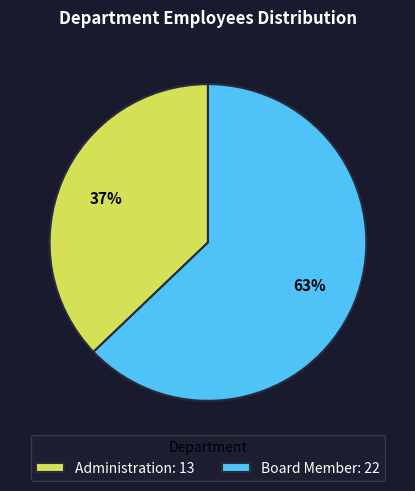

What is the largest slice in the pie chart?

Board Member